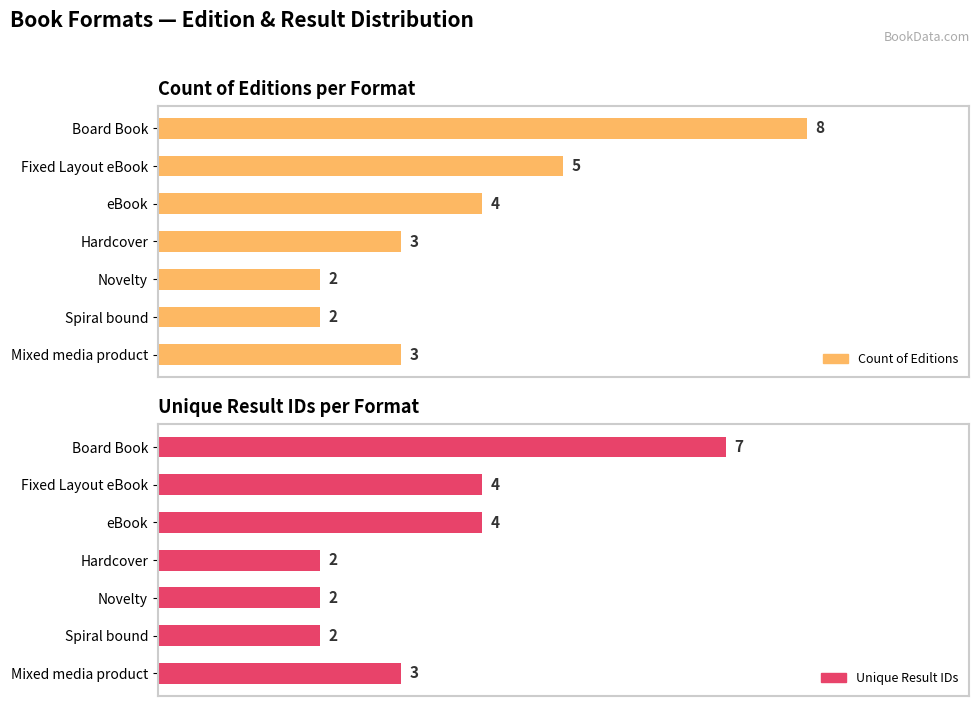

What is the sum of all Unique Result IDs values?

24